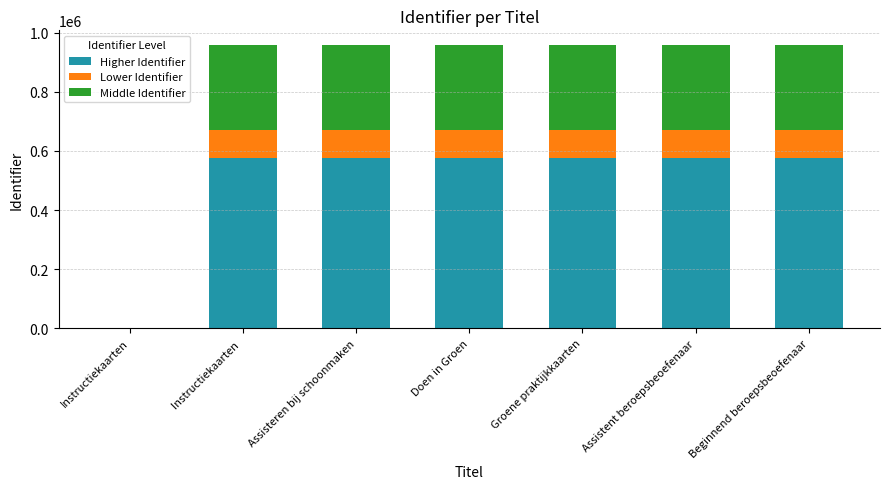

True or false: Higher Identifier has a value of 241286.9 at Beginnend beroepsbeoefenaar.

False